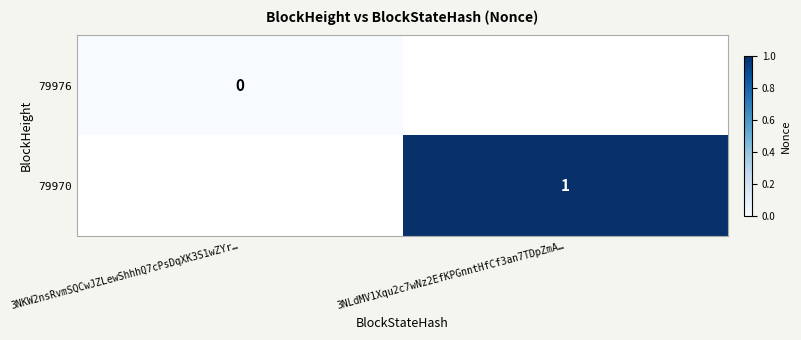

True or false: 79970 has a value of 1 at 3NLdMV1Xqu2c7wNz2EfKPGnntHfCf3an7TDpZmA….

True